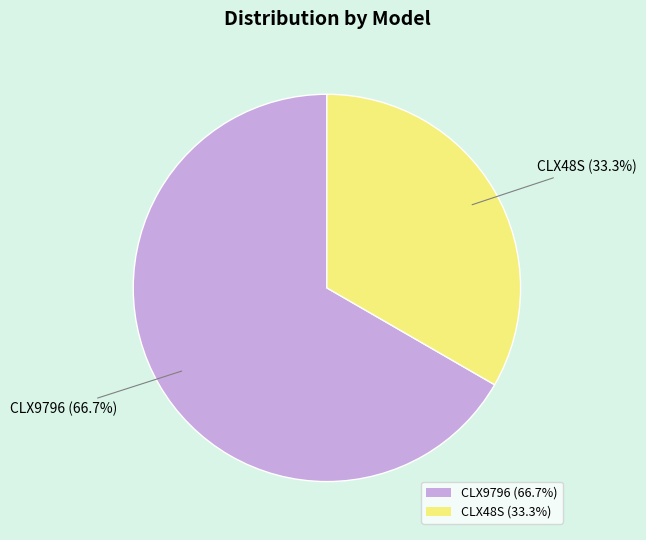

What is the largest slice in the pie chart?

CLX9796